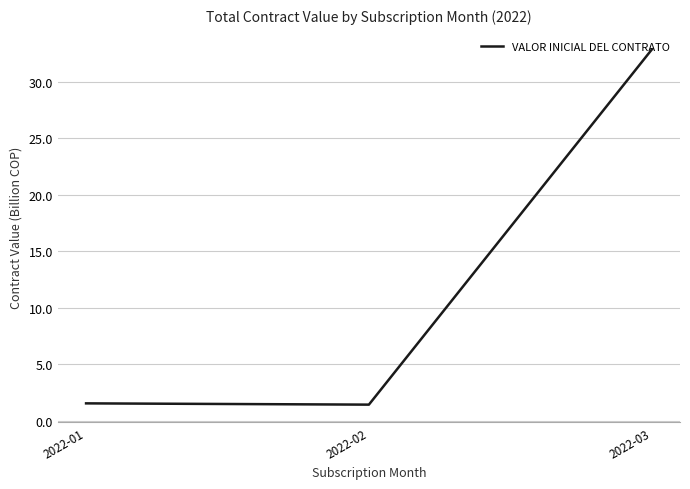

How many lines are shown in the chart?

1